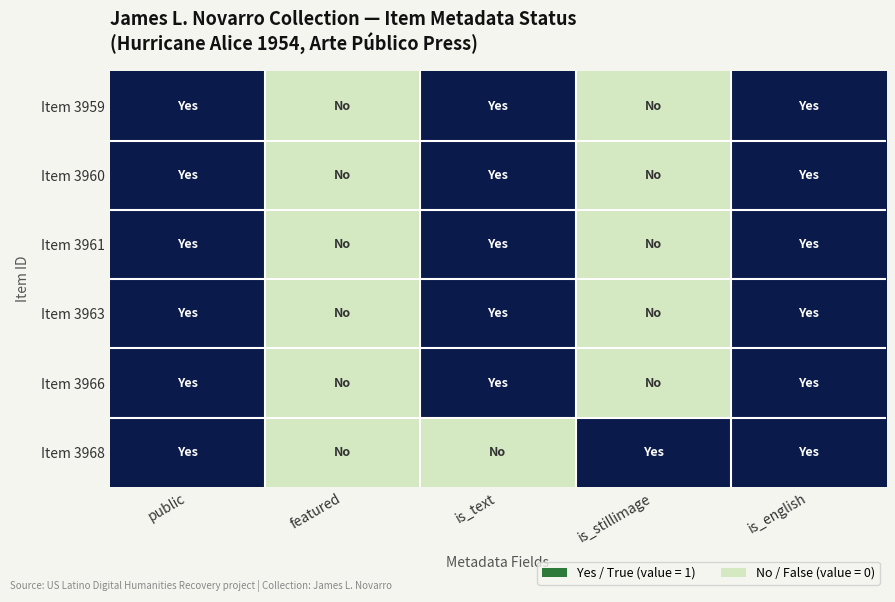

Which series has the largest total across all categories?

Item 3959